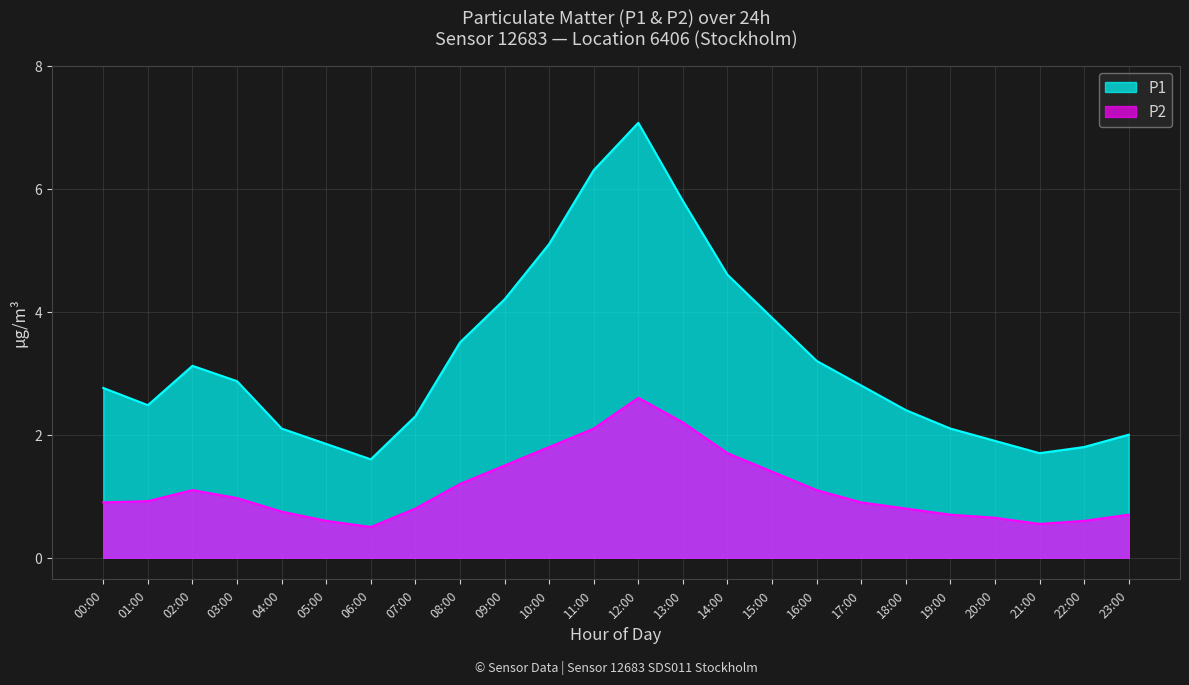

Which series has the largest total across all categories?

P1